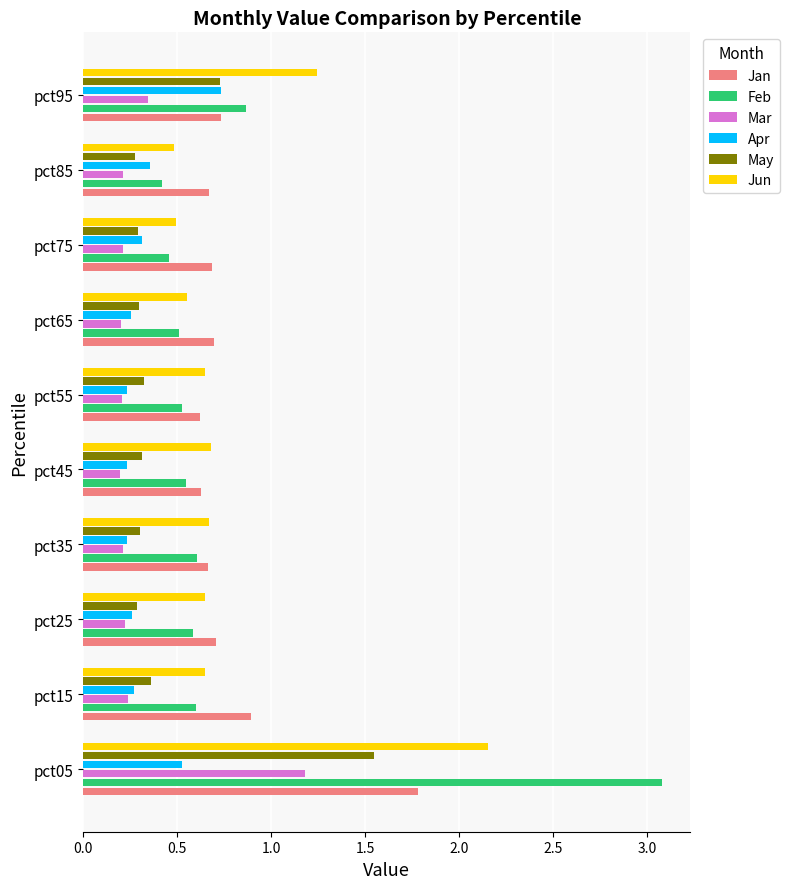

List the series in order of their peak value, lowest first.

Apr, Mar, May, Jan, Jun, Feb